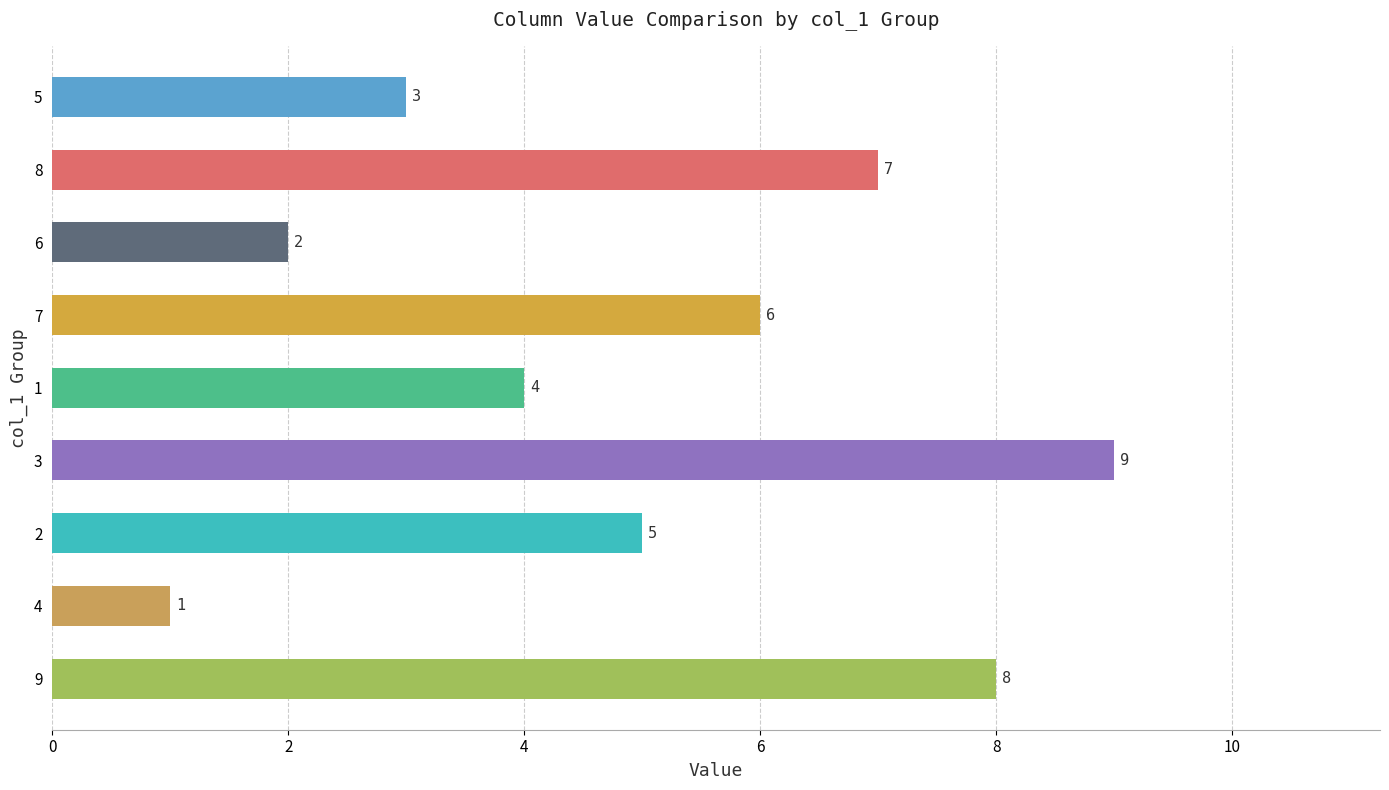

How many categories are shown in the chart?

9